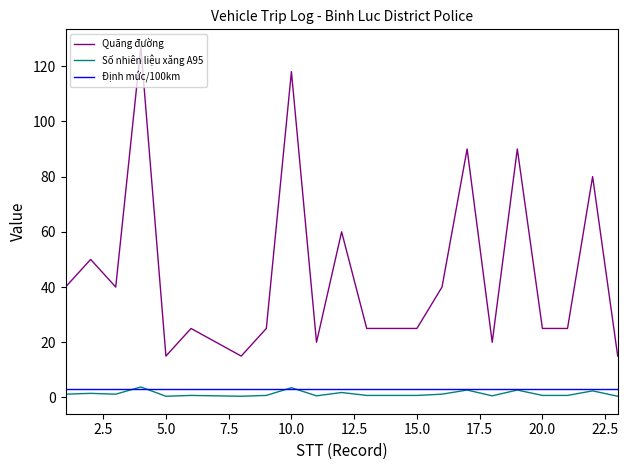

What is the maximum value shown in the chart?

127.0